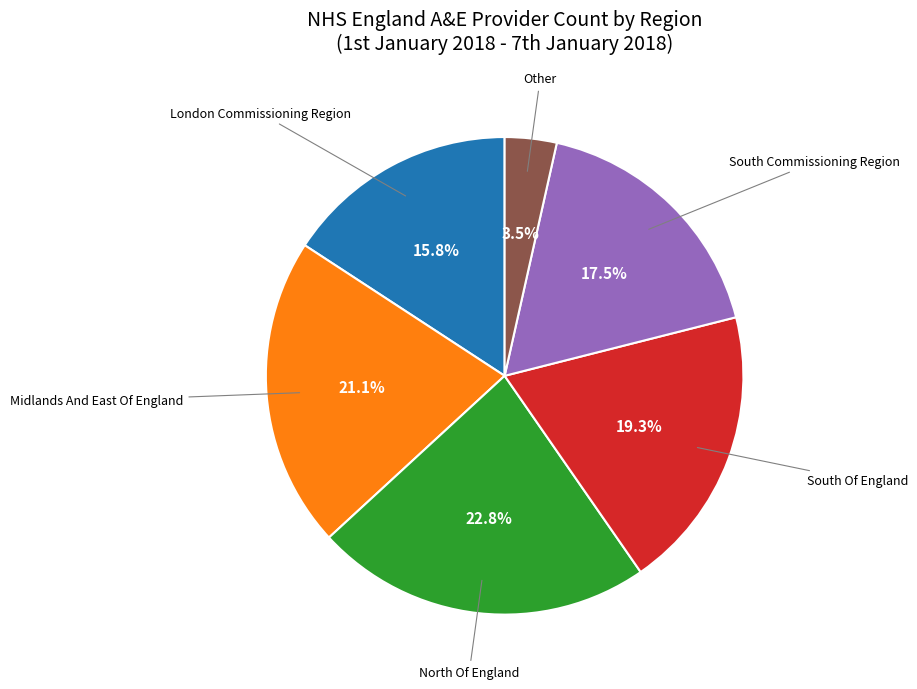

How many segments does this pie chart have?

6